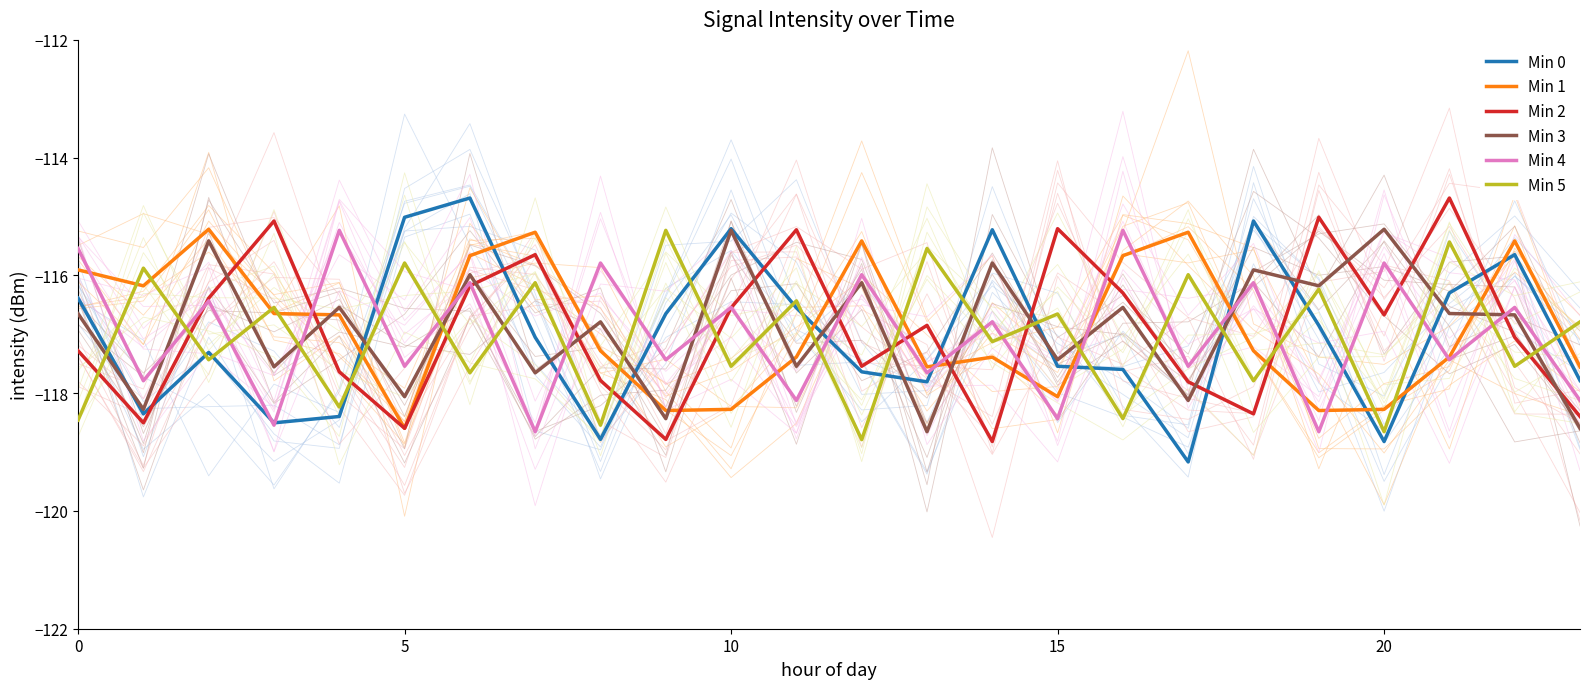

Which label corresponds to the largest value in the chart?

6